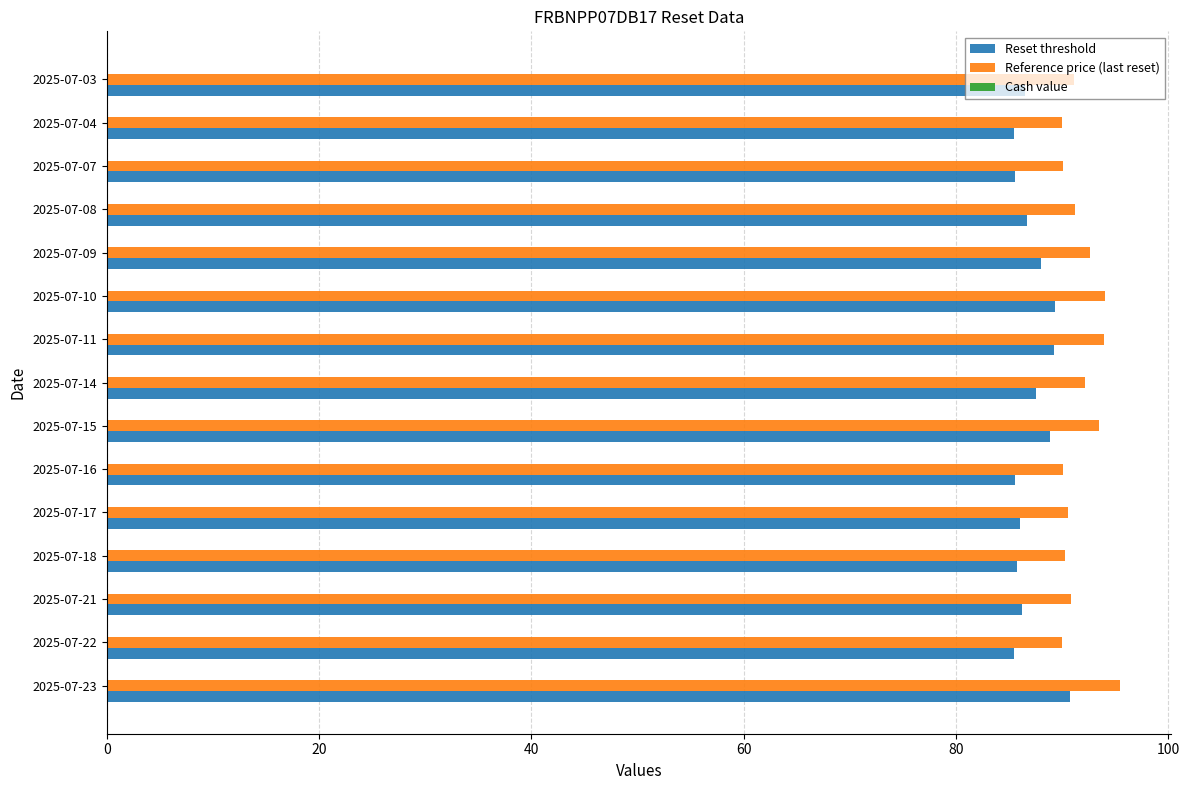

What is the difference between the highest and lowest values at 2025-07-22?

4.5